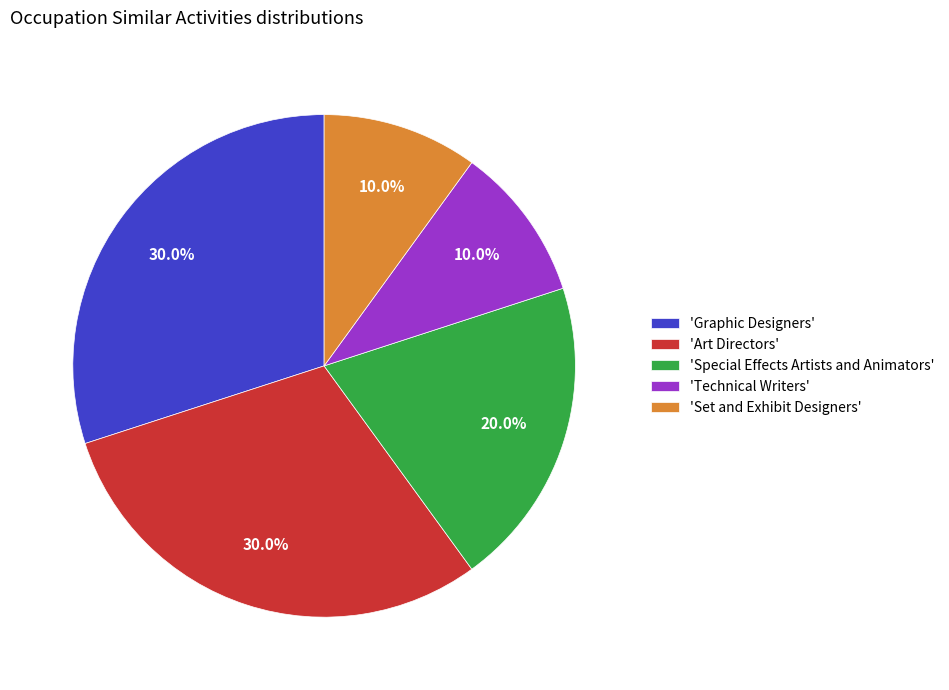

To the nearest percent, what is the average slice percentage?

20%